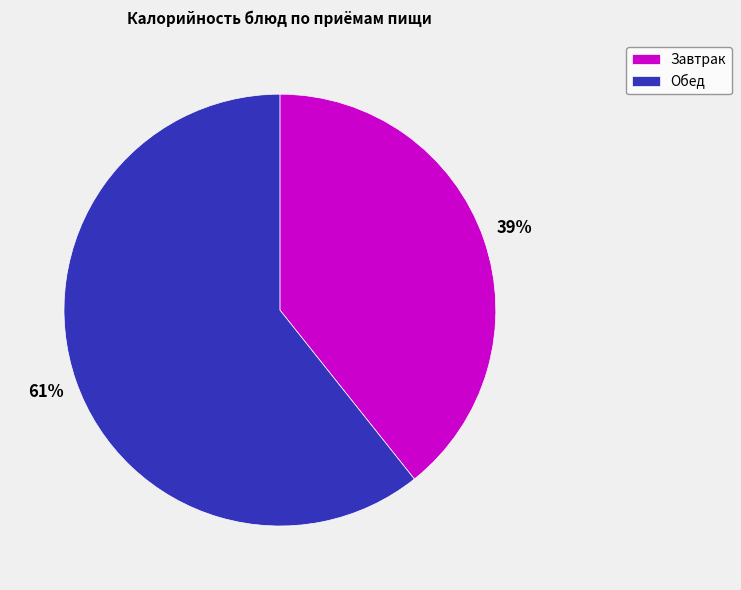

What is the ratio of the value at Завтрак to the value at Обед?

0.6